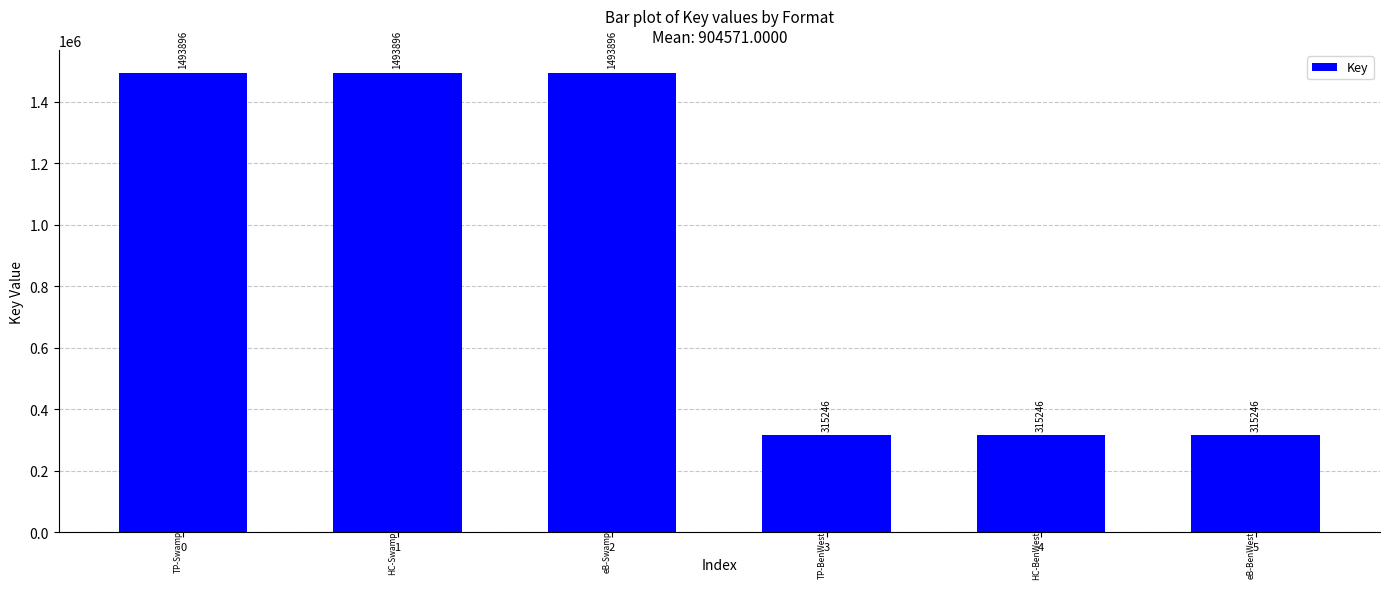

What is the minimum value shown in the chart?

315246